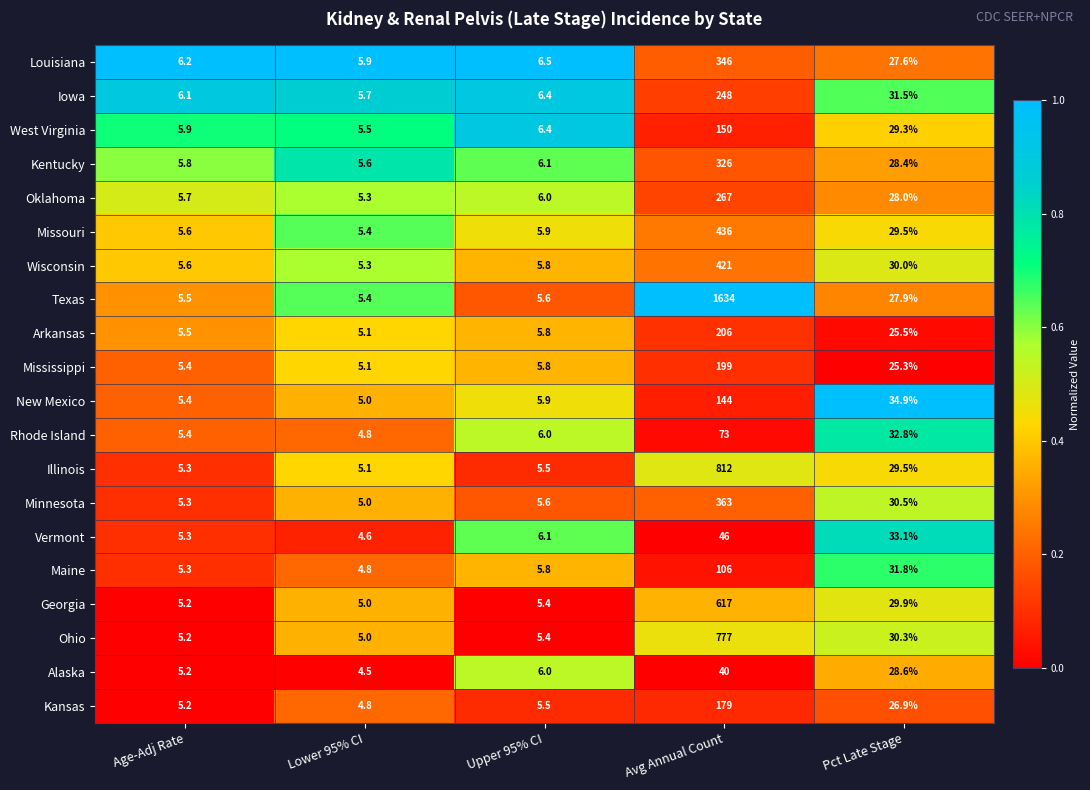

Where is Rhode Island nearest to the value 38?

Pct Late Stage